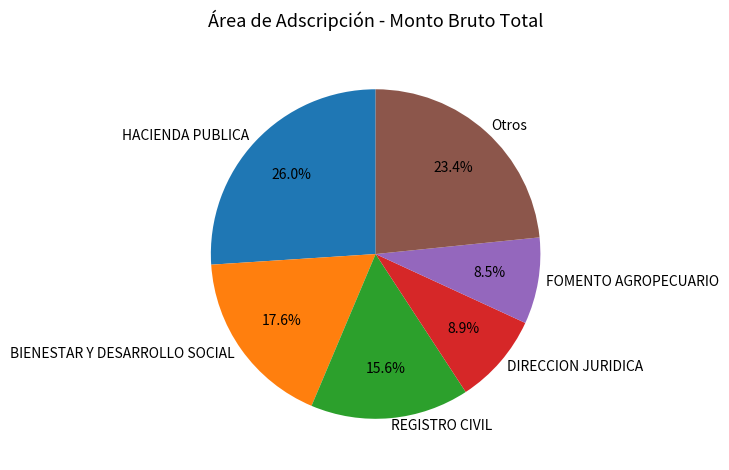

Which slice is the largest?

HACIENDA PUBLICA